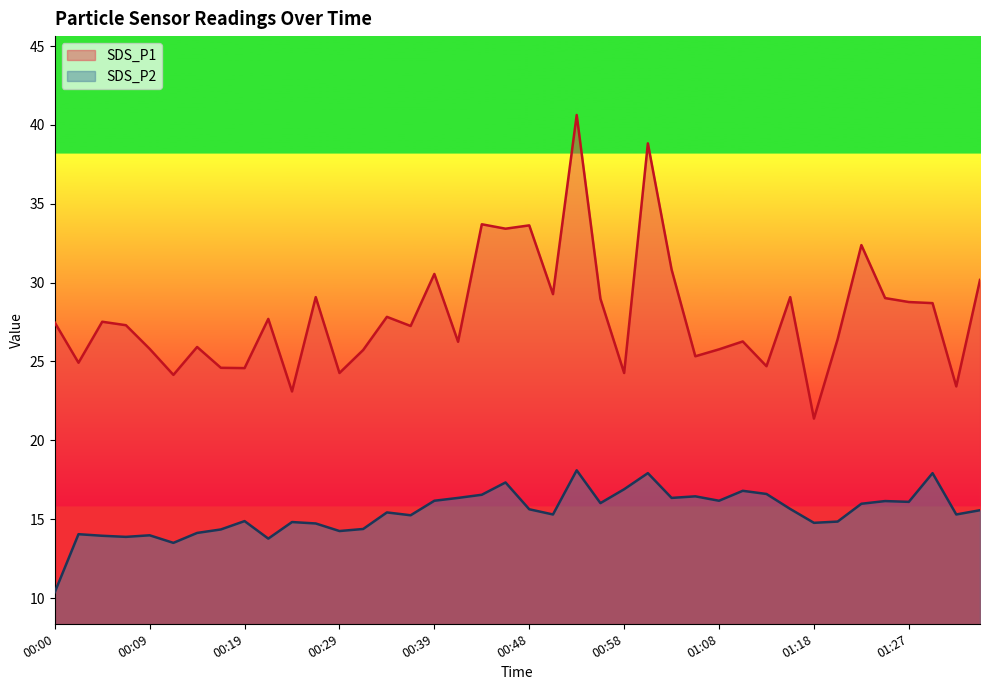

Reading right to left, extract all data points from this chart.

SDS_P1: 30.2	23.4	28.7	28.8	29.0	32.4	26.4	21.4	29.1	24.7	26.3	25.8	25.3	30.8	38.8	24.3	29.0	40.6	29.3	33.6	33.4	33.7	26.2	30.6	27.2	27.8	25.7	24.3	29.1	23.1	27.7	24.6	24.6	25.9	24.1	25.8	27.3	27.5	24.9	27.5
SDS_P2: 15.6	15.3	17.9	16.1	16.1	16.0	14.8	14.8	15.7	16.6	16.8	16.2	16.4	16.4	17.9	16.9	16.0	18.1	15.3	15.6	17.3	16.6	16.4	16.2	15.2	15.4	14.4	14.2	14.7	14.8	13.8	14.9	14.3	14.1	13.5	14.0	13.9	13.9	14.1	10.4